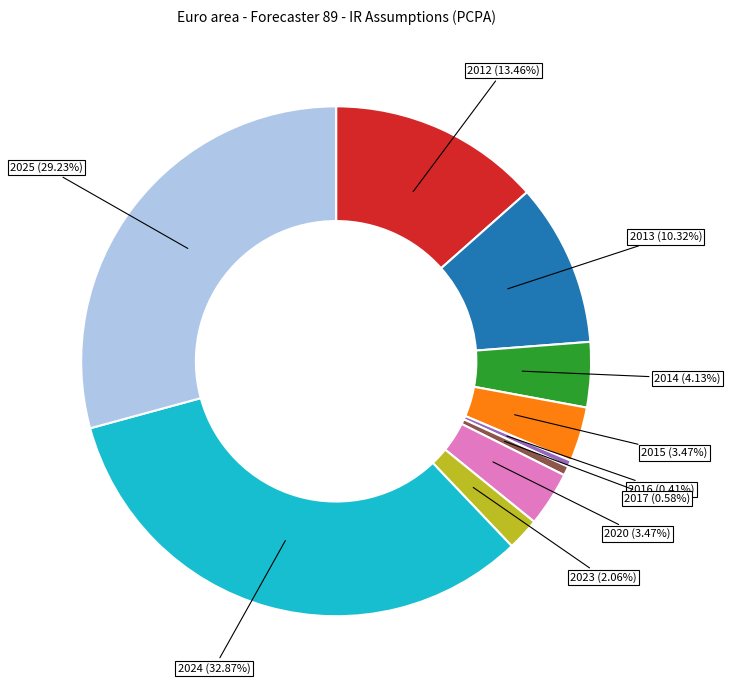

How many slices are in this pie chart?

10